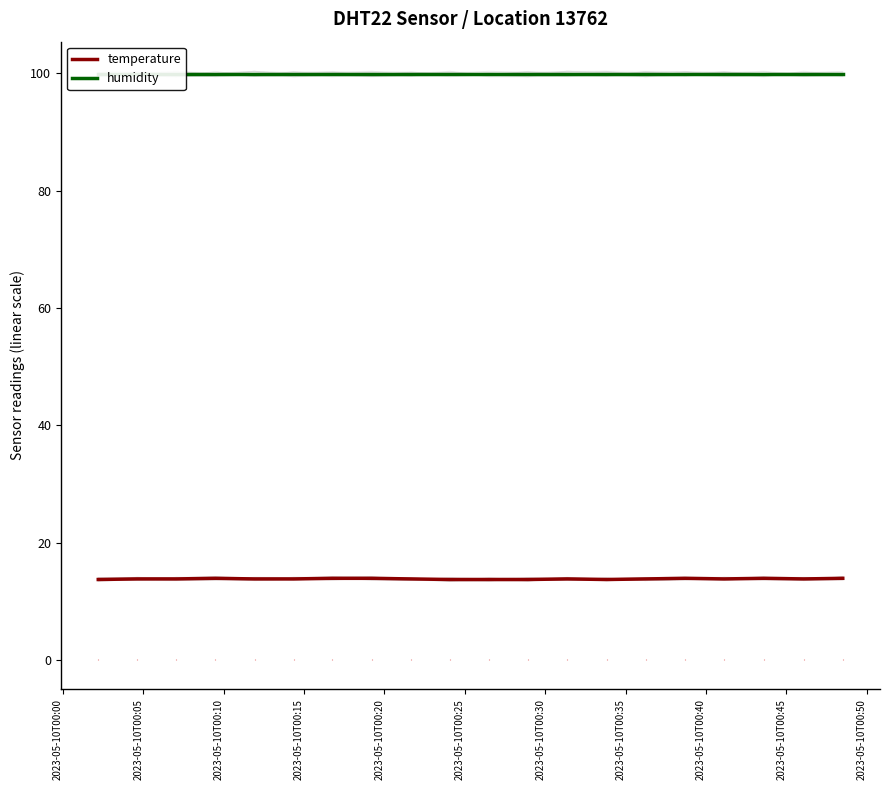

True or false: temperature and humidity cross at least once.

False